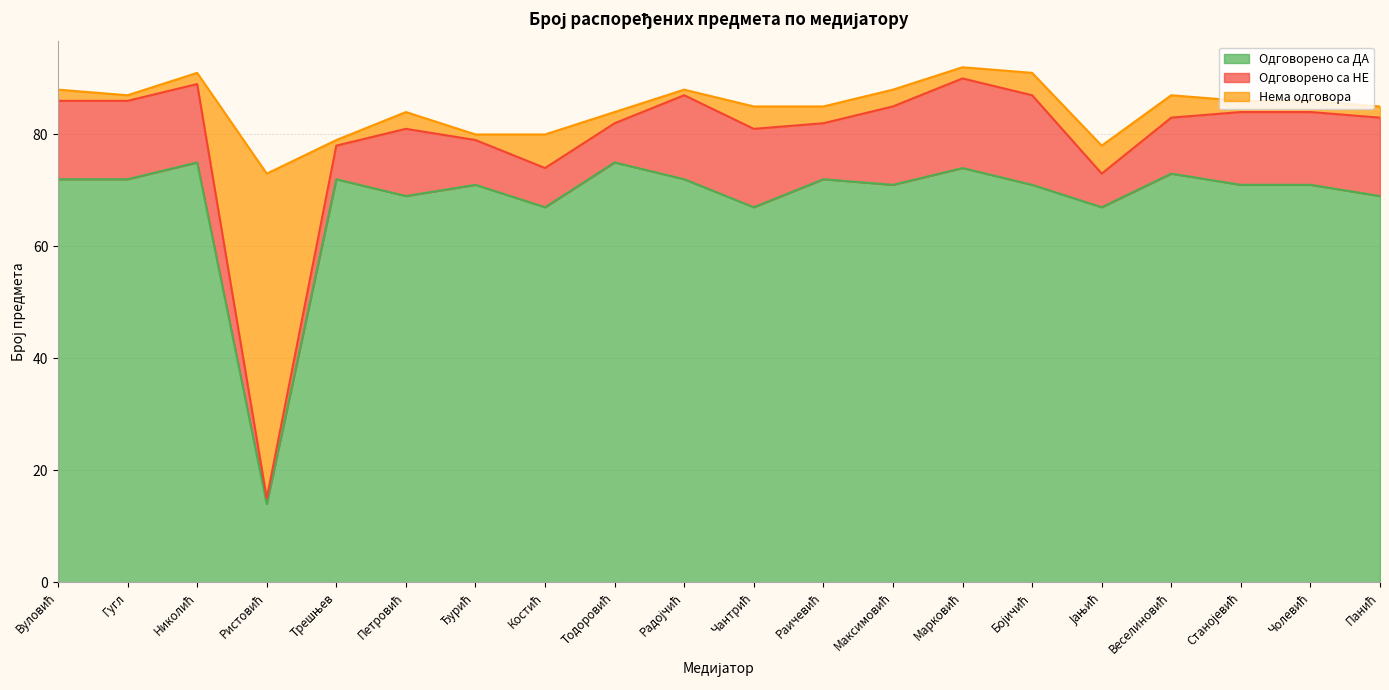

True or false: Одговорено са ДА has a value of 69 at Панић.

True